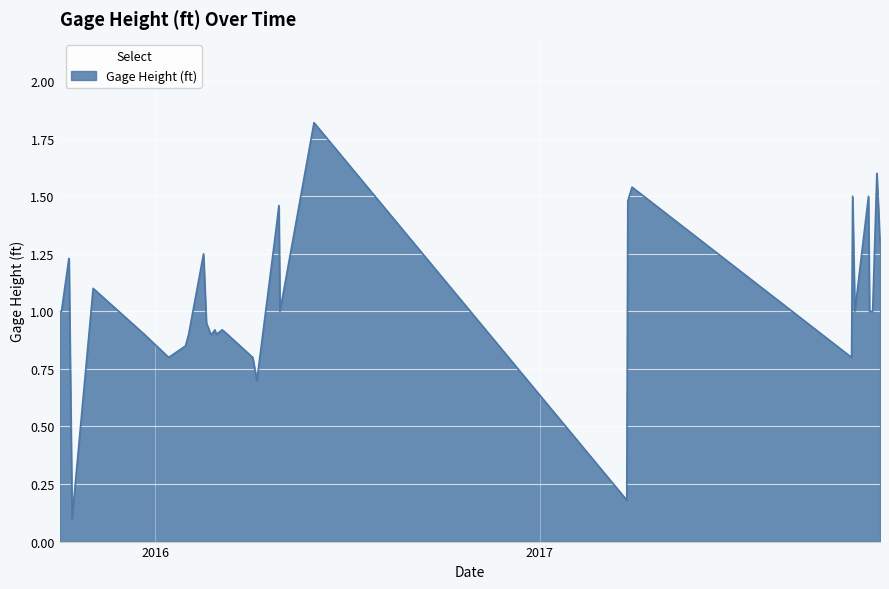

What is the difference between the maximum and minimum values?

1.7